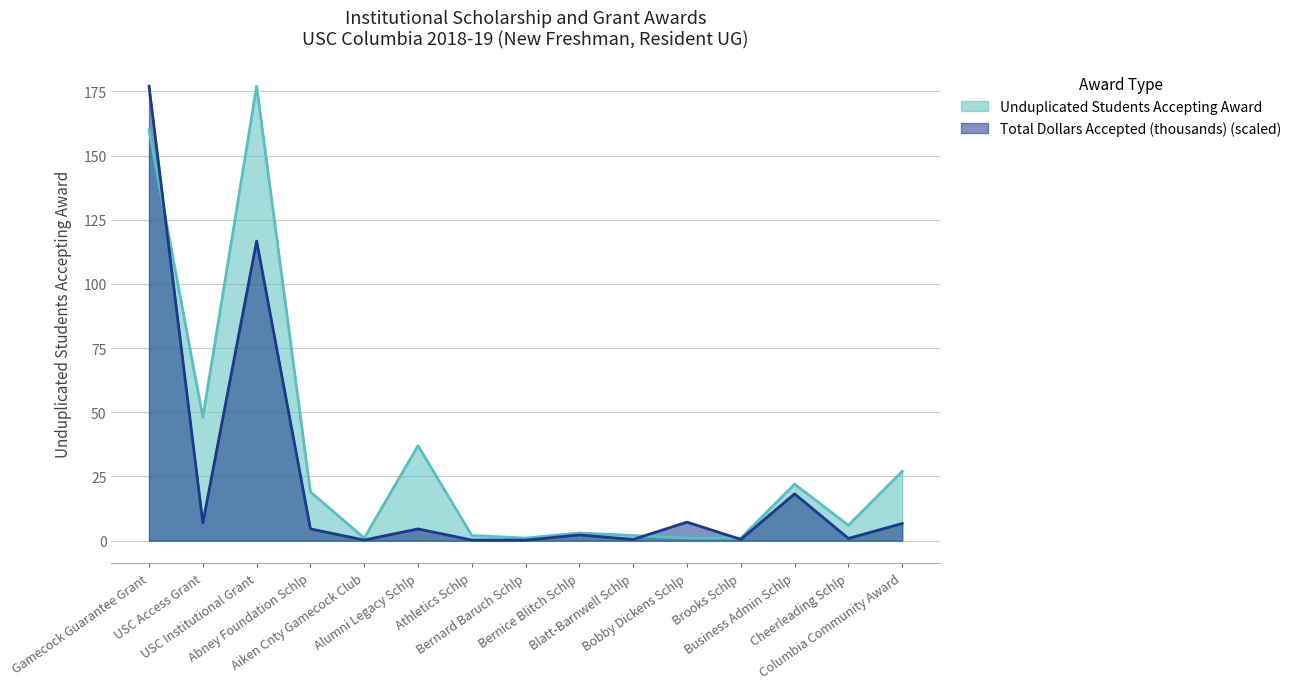

Is it true that Total Dollars Accepted (thousands) equals 18.2 at Business Admin Schlp?

True